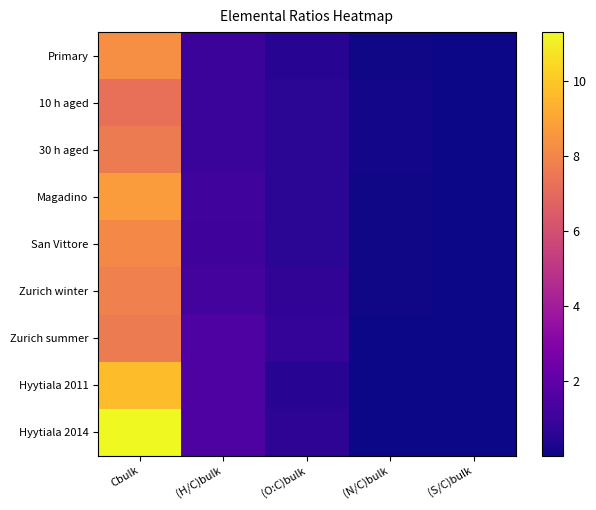

At which category is the sum across all series the highest?

Cbulk